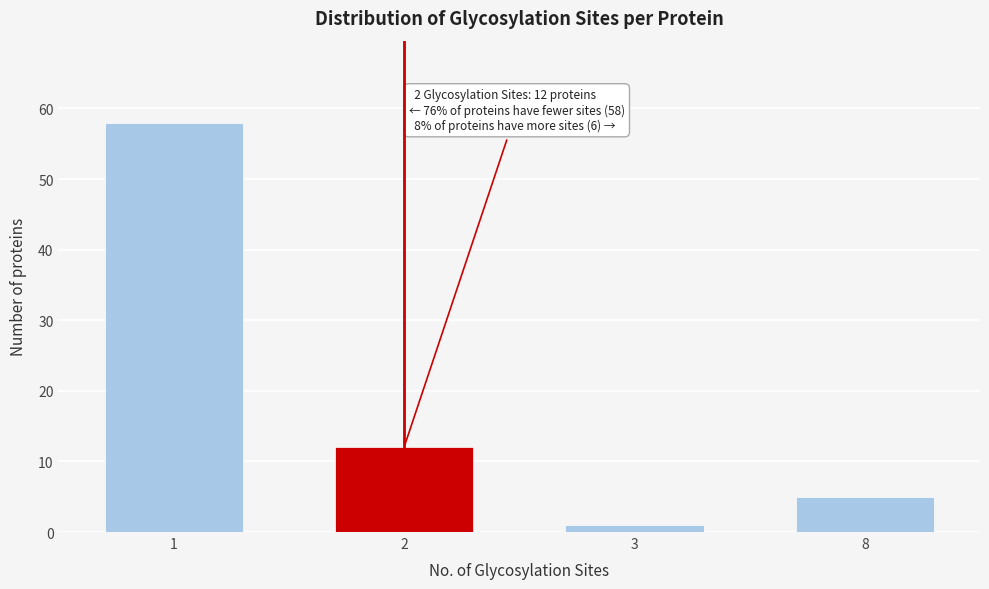

Reading left to right, list all the values displayed in this chart.

1=58	2=12	3=1	8=5